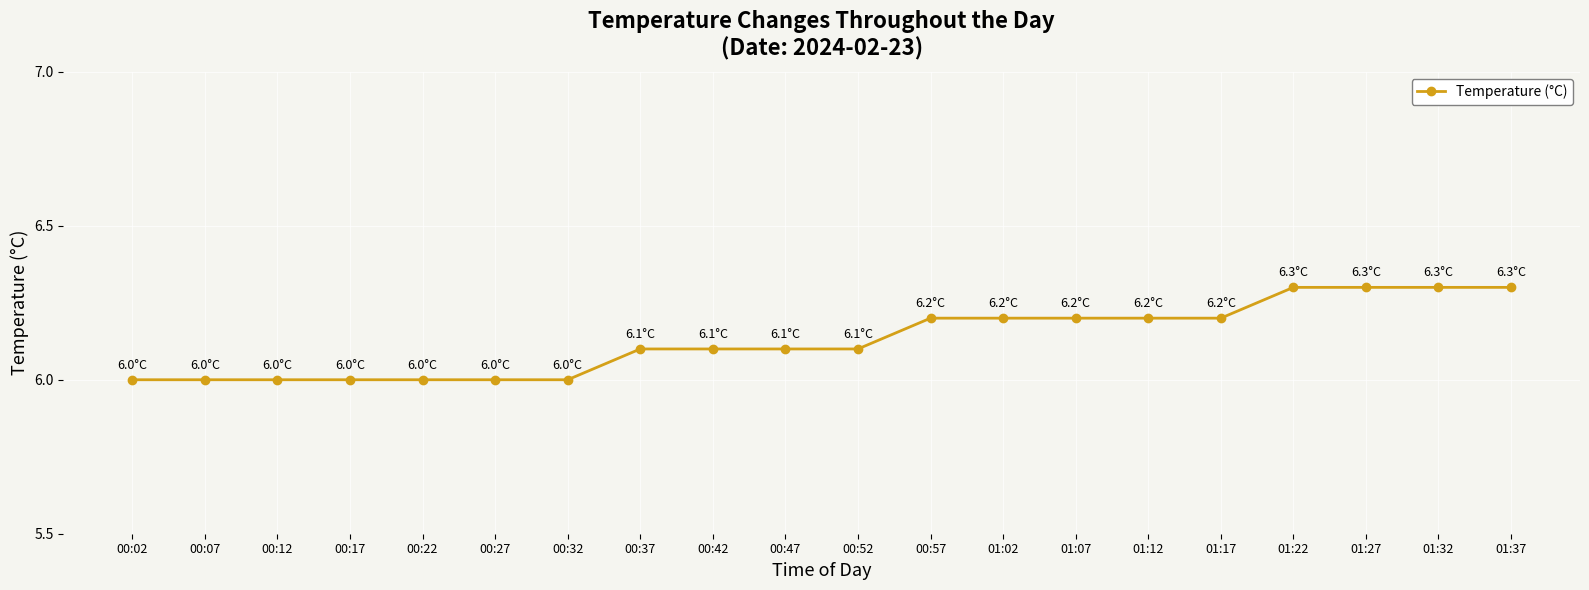

Is it true that the value at 00:32 is 3.2?

False